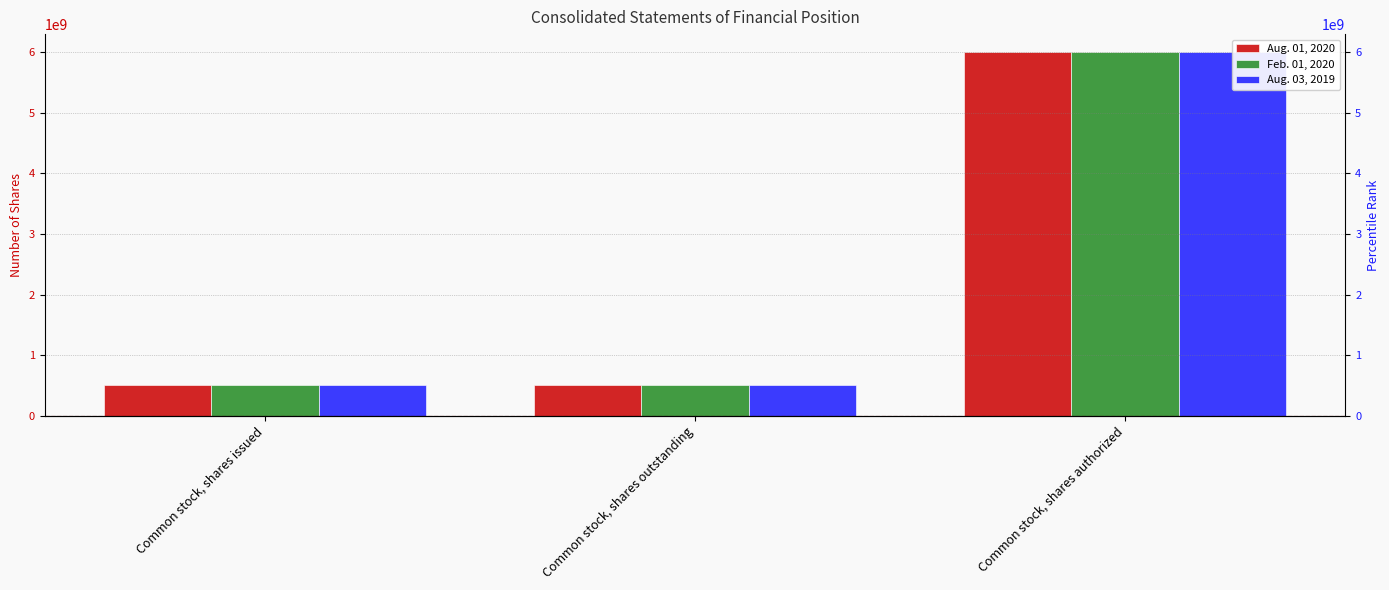

What is the spread (max minus min) of values at Common stock, shares issued?

11082544